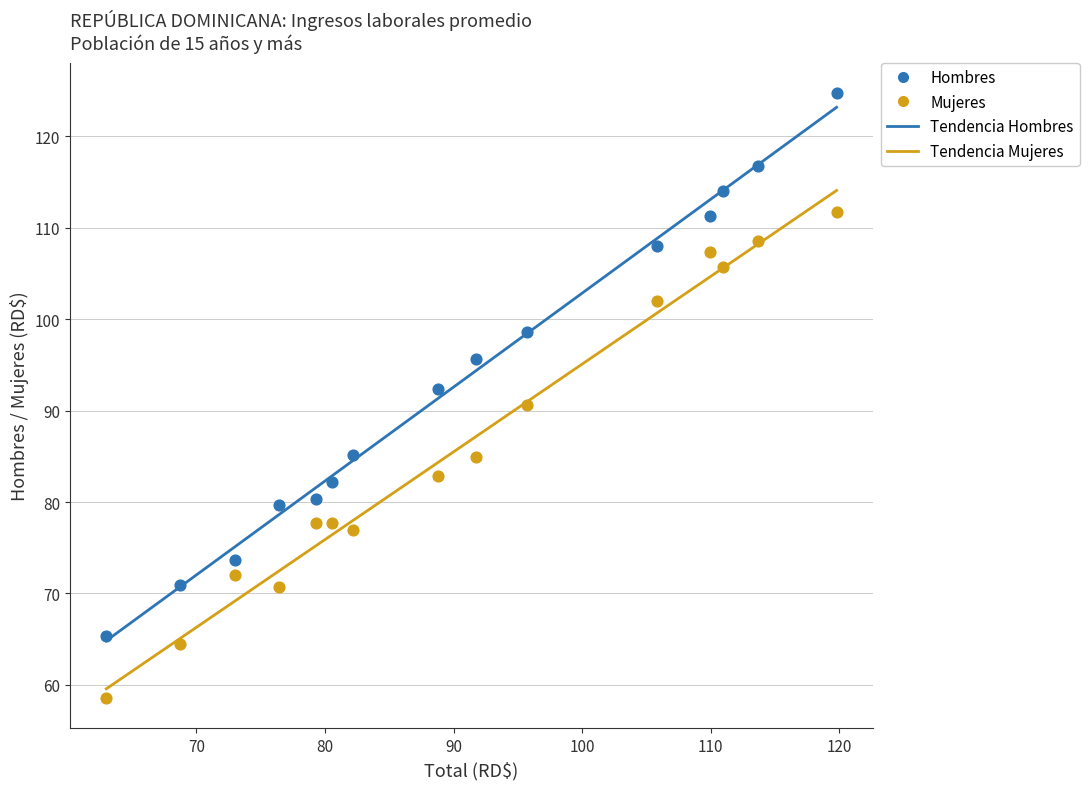

Which series reaches the maximum Y coordinate?

Hombres